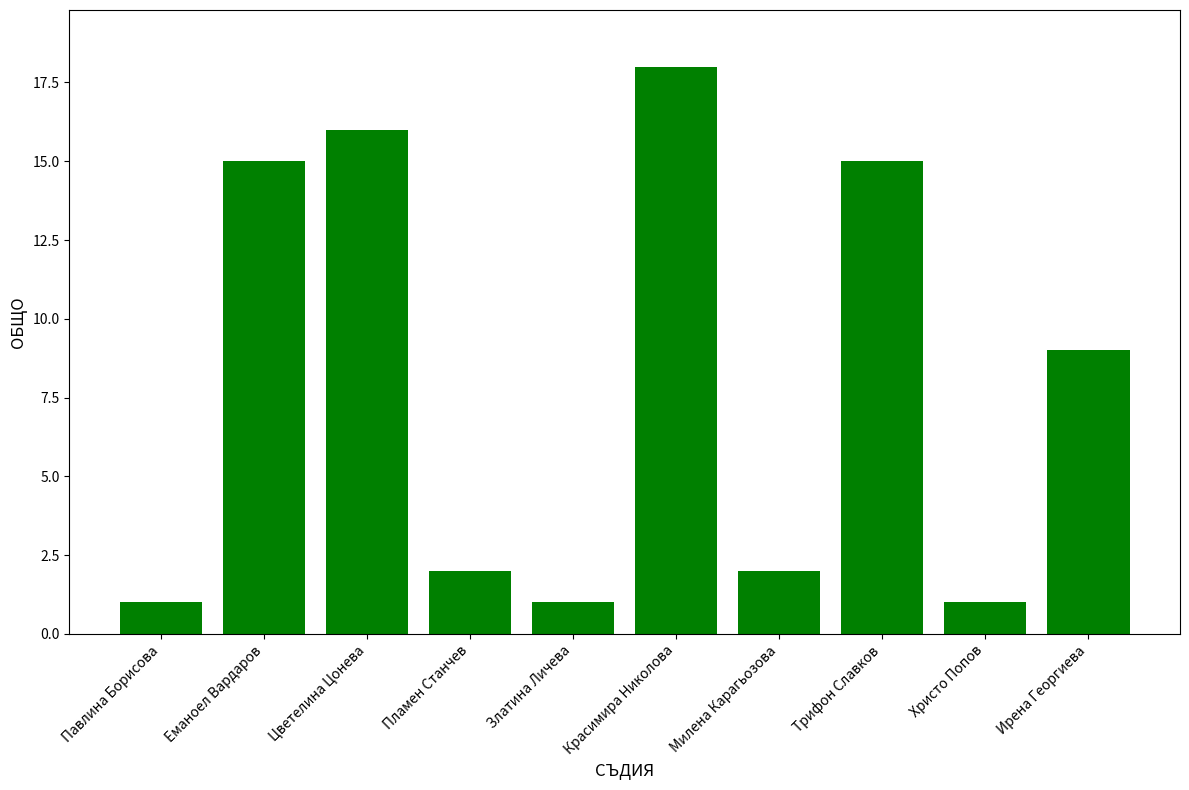

At which label does the data first exceed 9?

Еманоел Вардаров